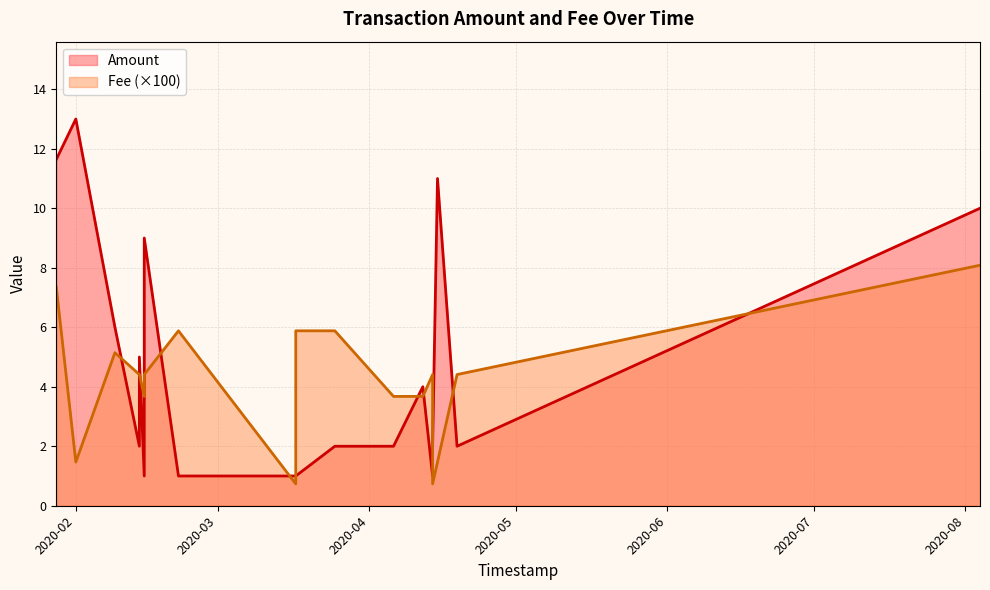

What is the value of the Amount point at the 16th from the left?

1.0